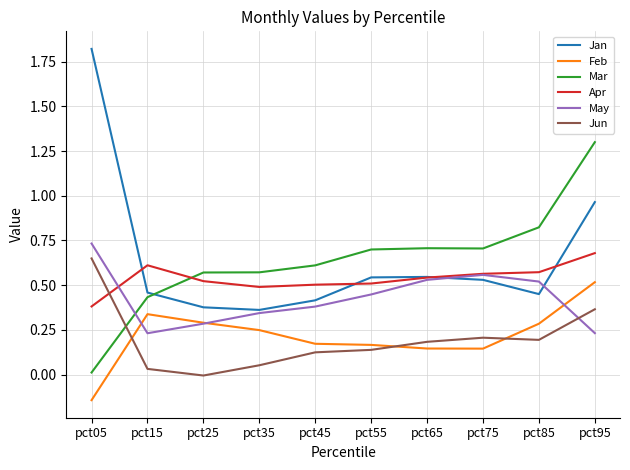

True or false: Jun has a value of 0.0 at pct15.

True